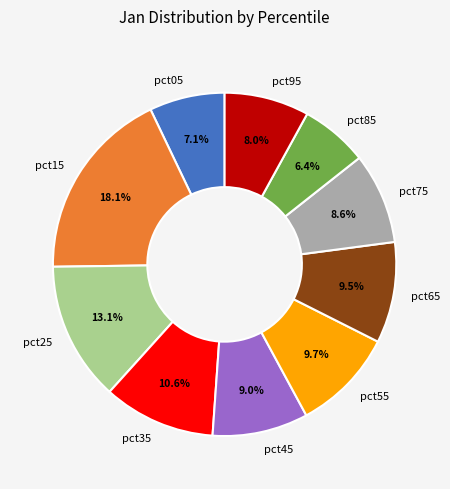

What percentage is the pct45 slice, to the nearest percent?

9%